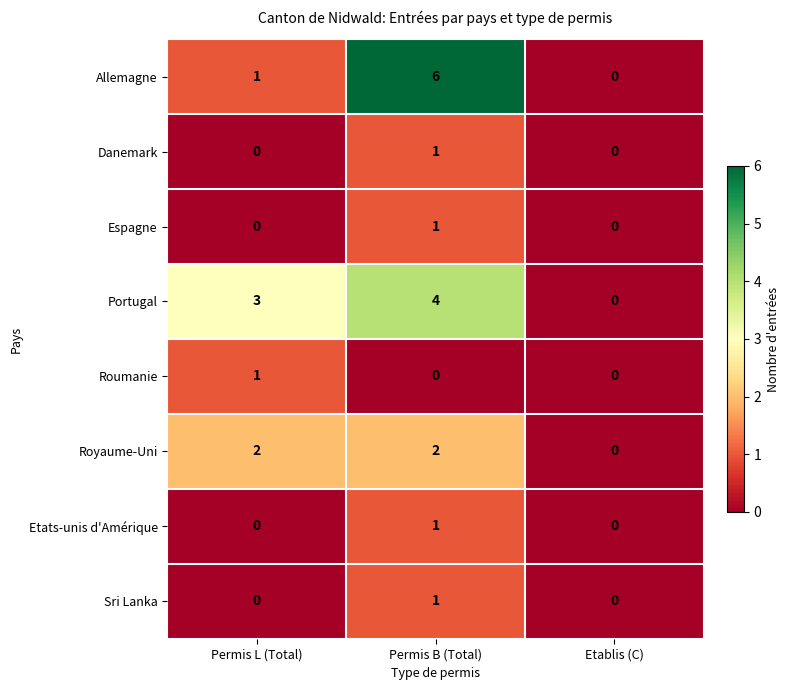

How many Danemark values are between 0 and 1?

3